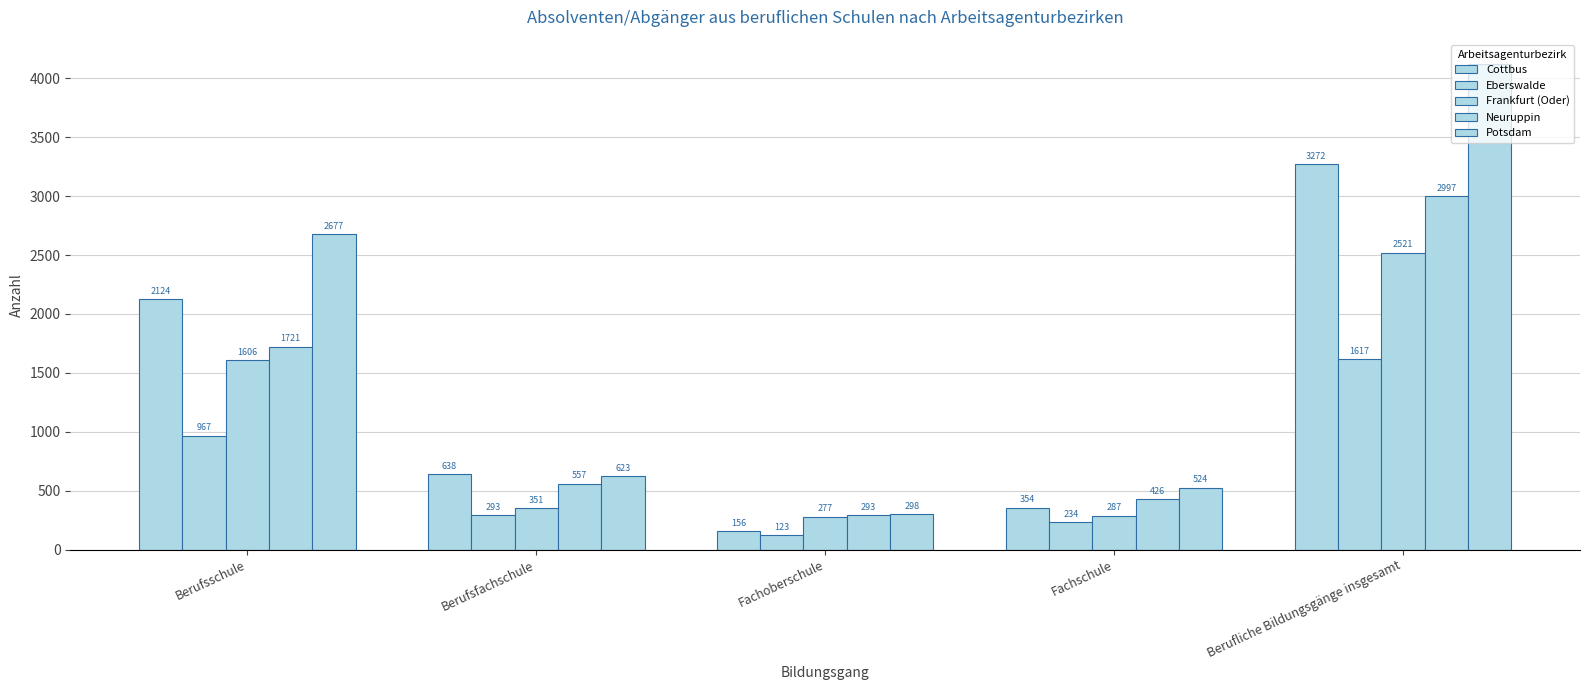

How many bars are there in total?

25